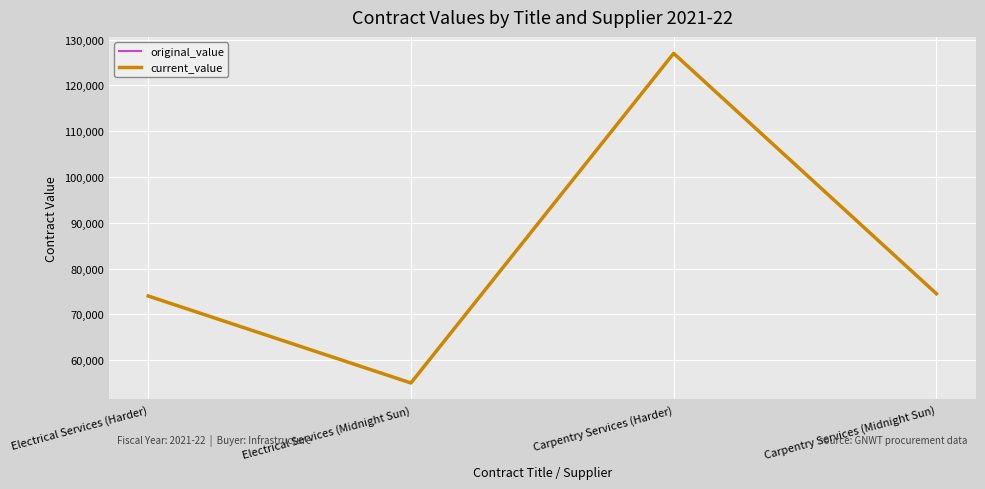

Does the chart have visible grid lines?

Yes